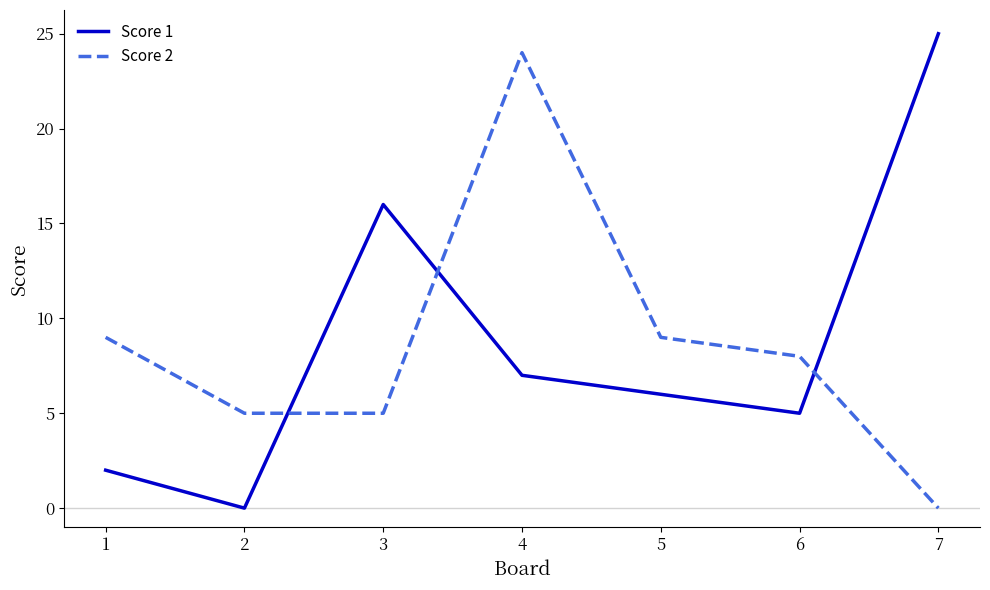

What are all the series names shown in the legend?

Score 1, Score 2